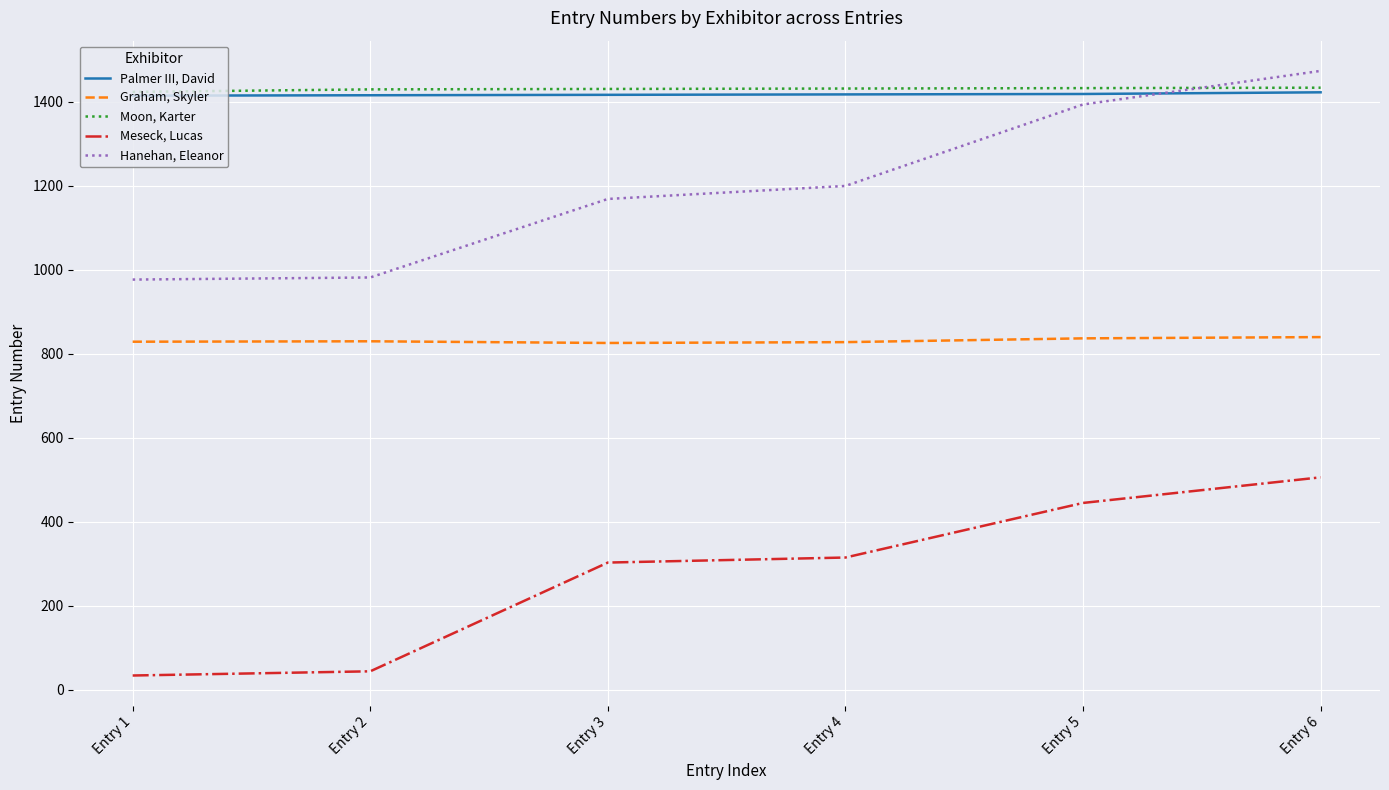

Rank the series by their maximum value, from highest to lowest.

Hanehan, Eleanor, Moon, Karter, Palmer III, David, Graham, Skyler, Meseck, Lucas